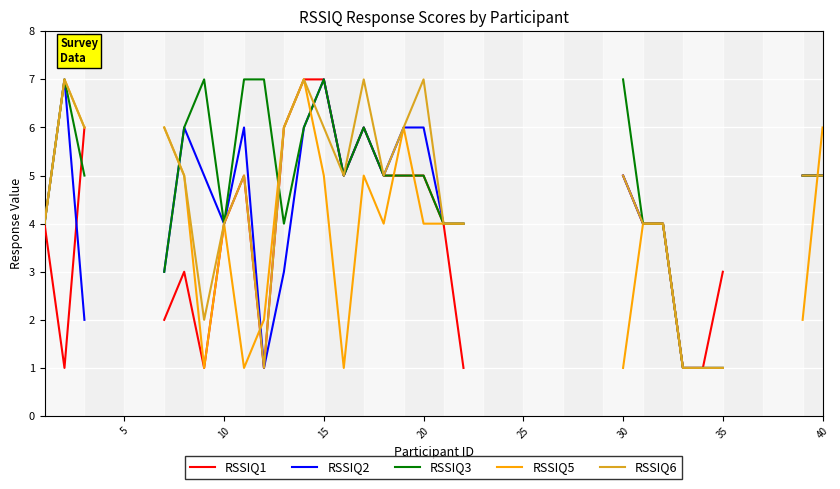

Is the value of RSSIQ3 at 15 greater than the value of RSSIQ2 at 37?

No